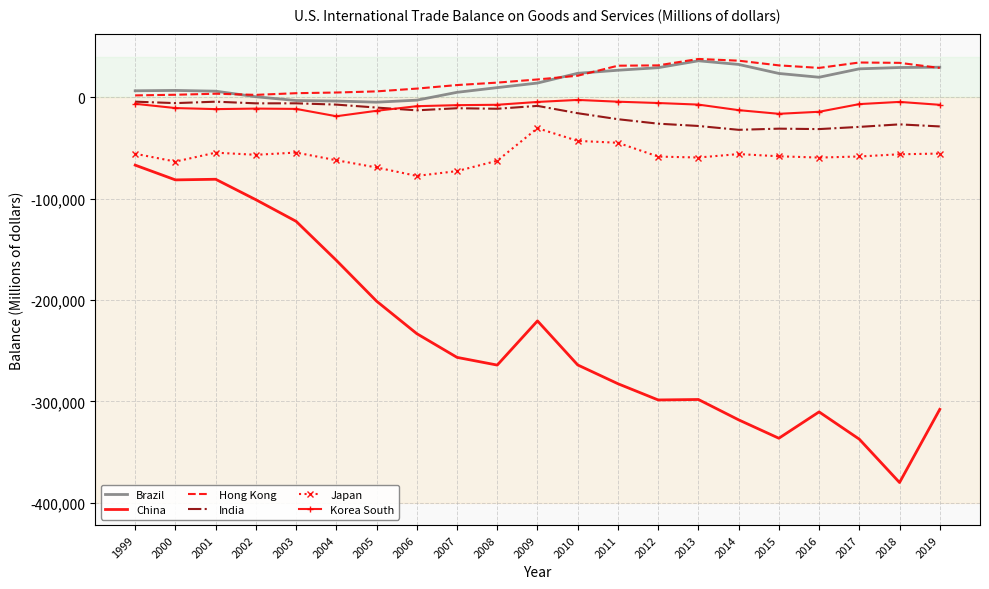

In Hong Kong, how many points are lower than both neighbors (excluding endpoints)?

2